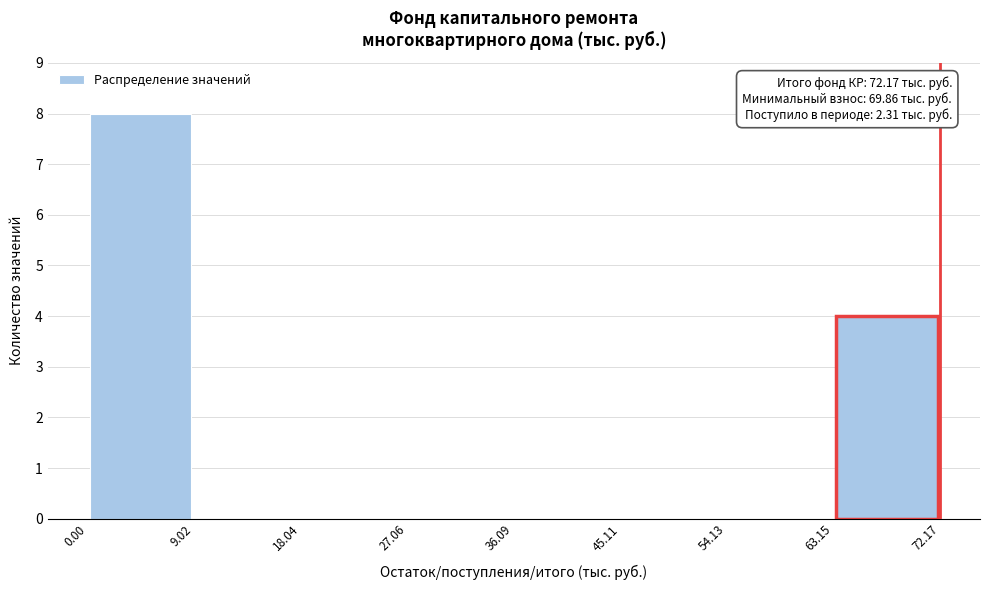

Which range on the x-axis has the tallest bar?

0.00 to 9.02